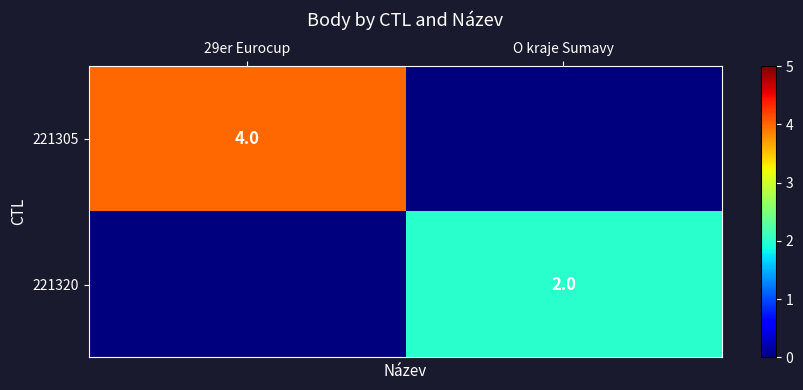

Which series has the largest total across all categories?

221305